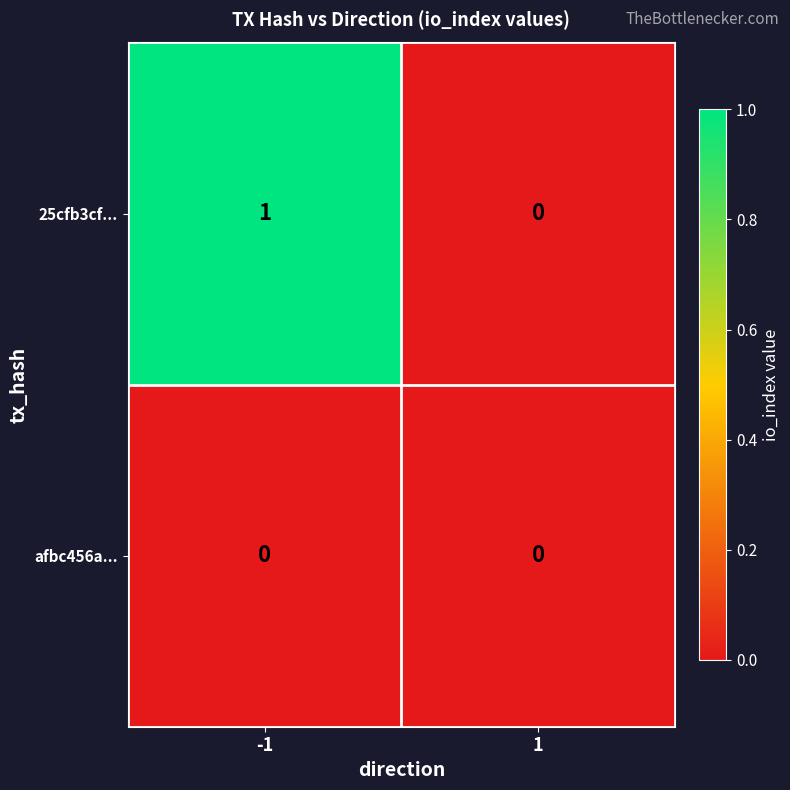

How many data points does each series have?

2